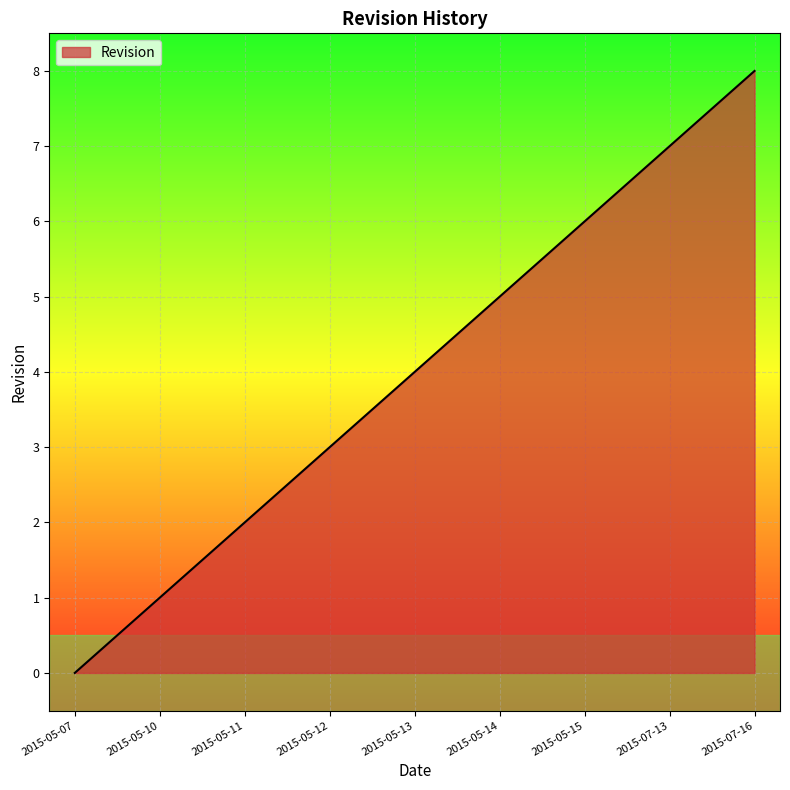

Which category has the highest value across all series?

2015-07-16